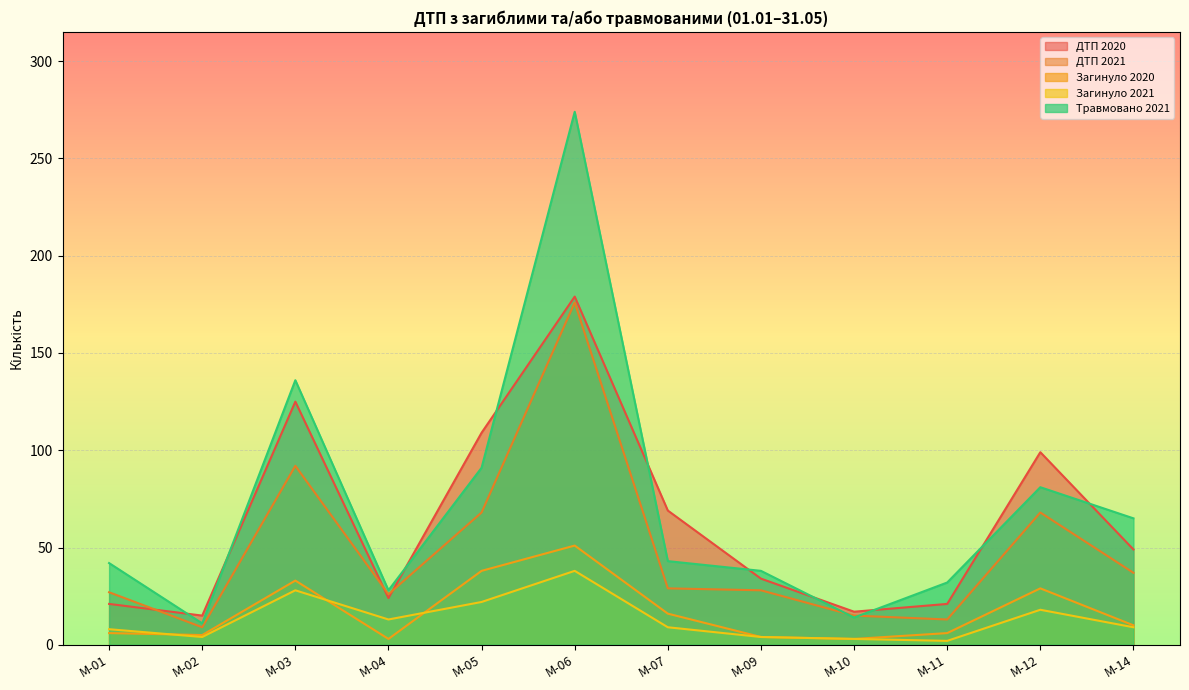

How many lines are shown in the chart?

5